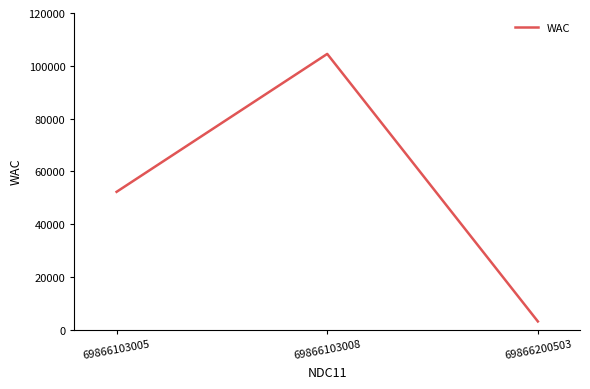

The value at 69866103005 is 52252. True or false?

True